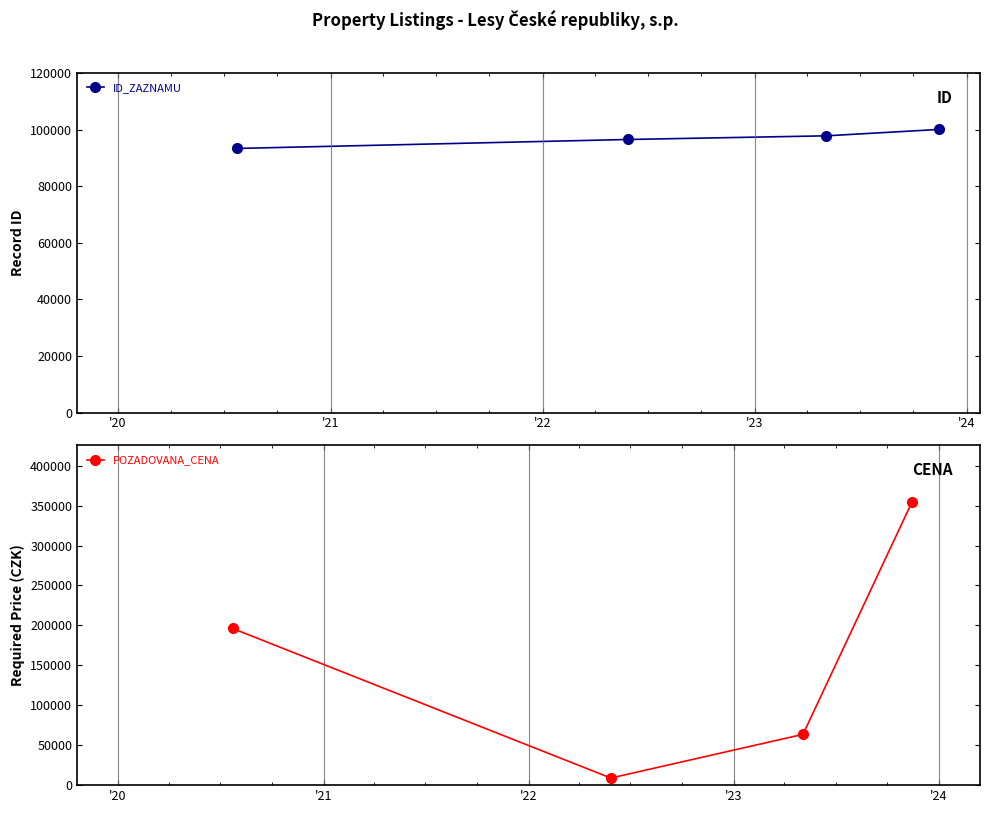

What is the value of the ID_ZAZNAMU point at the 1st from the left?

93378